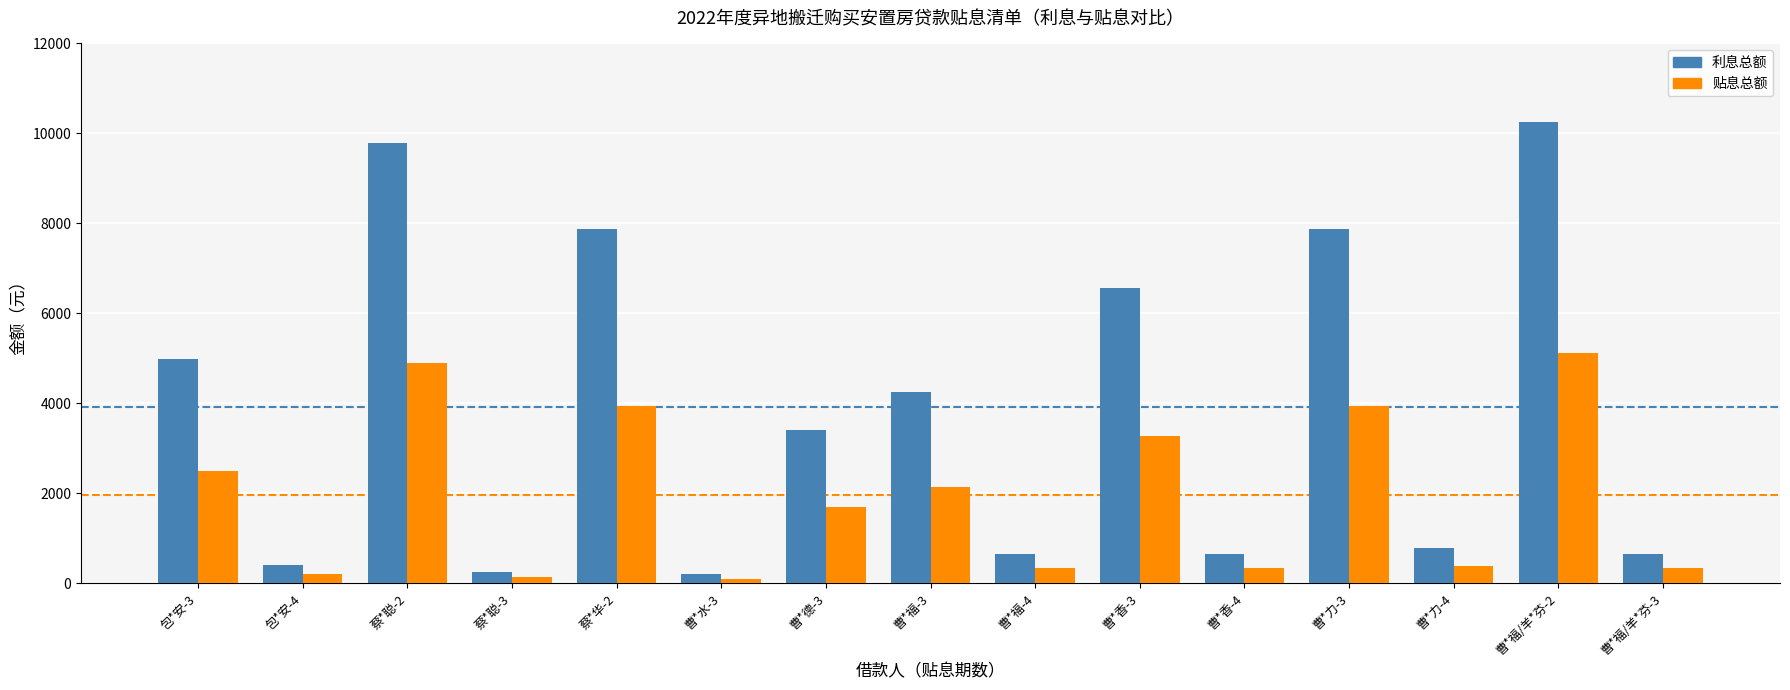

At which label does 利息总额 reach its peak?

曹*福/羊*芬-2